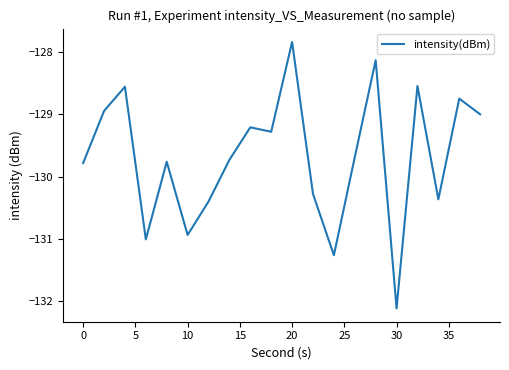

What is the difference between the maximum and minimum values?

4.3